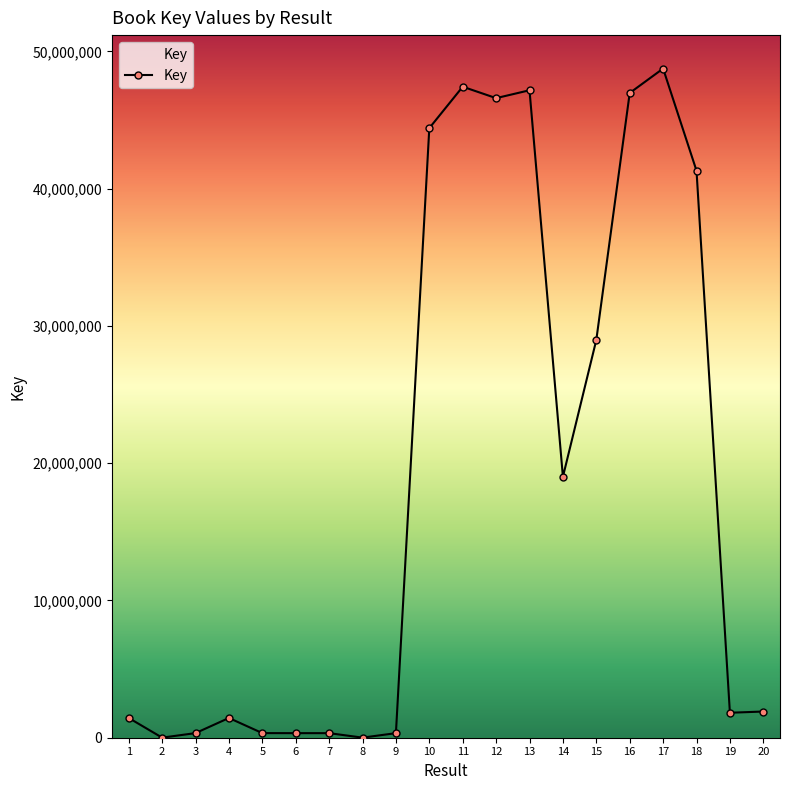

The value at 10 is 44409810. True or false?

True